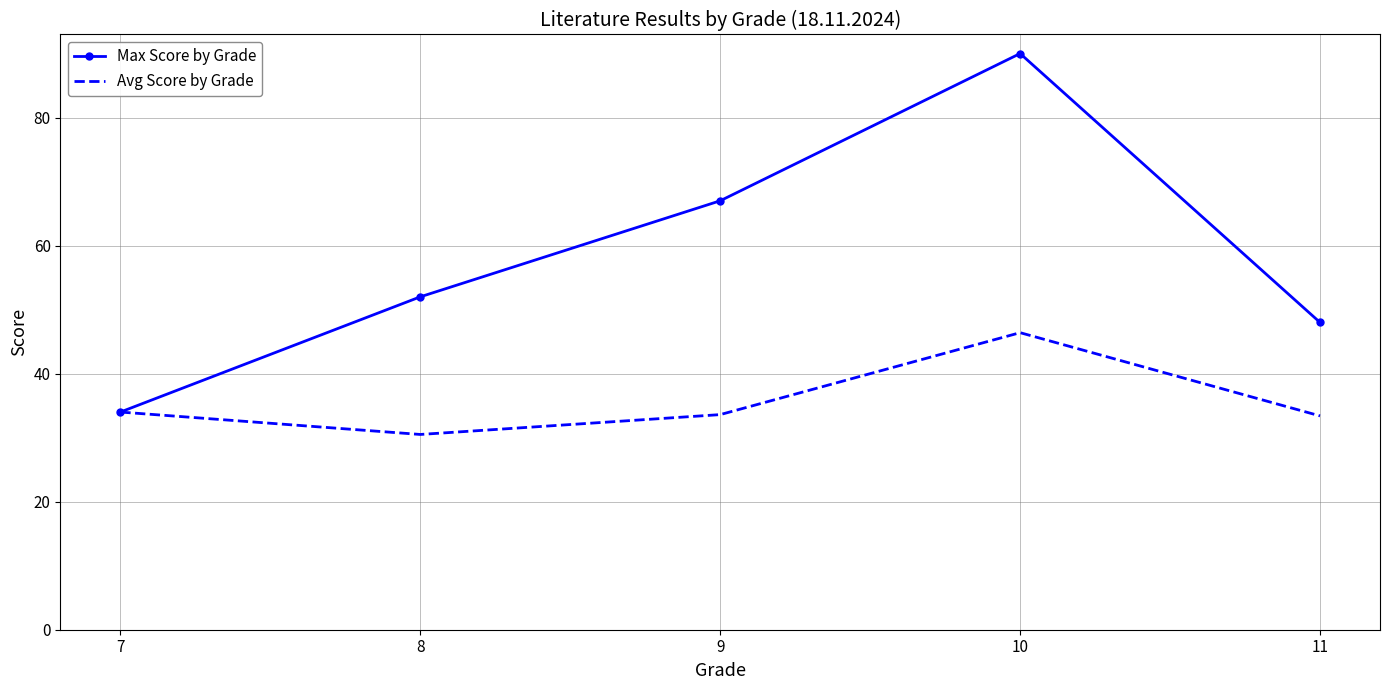

What is the difference between the highest and lowest values at 10?

43.6